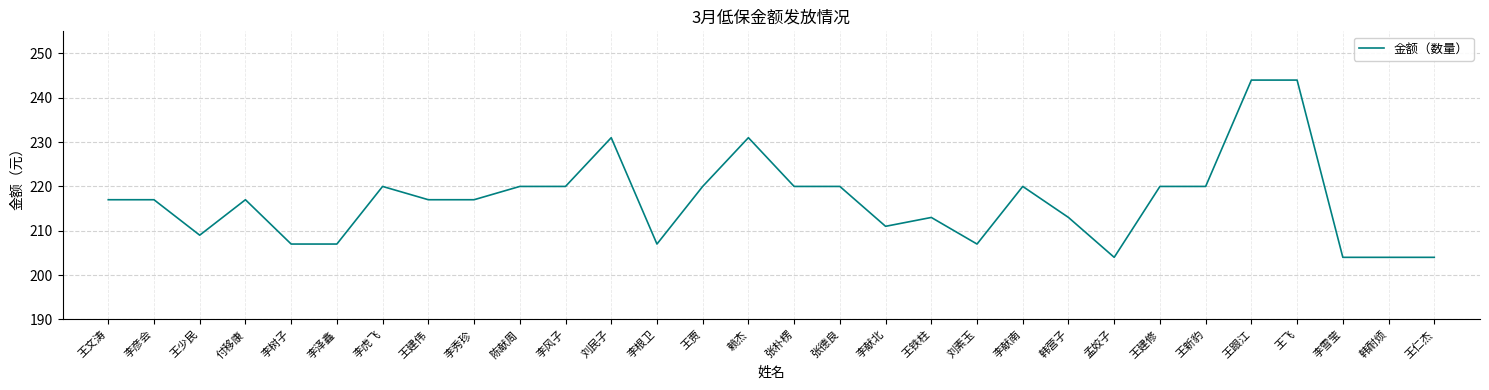

What is the difference between the maximum and minimum values?

40